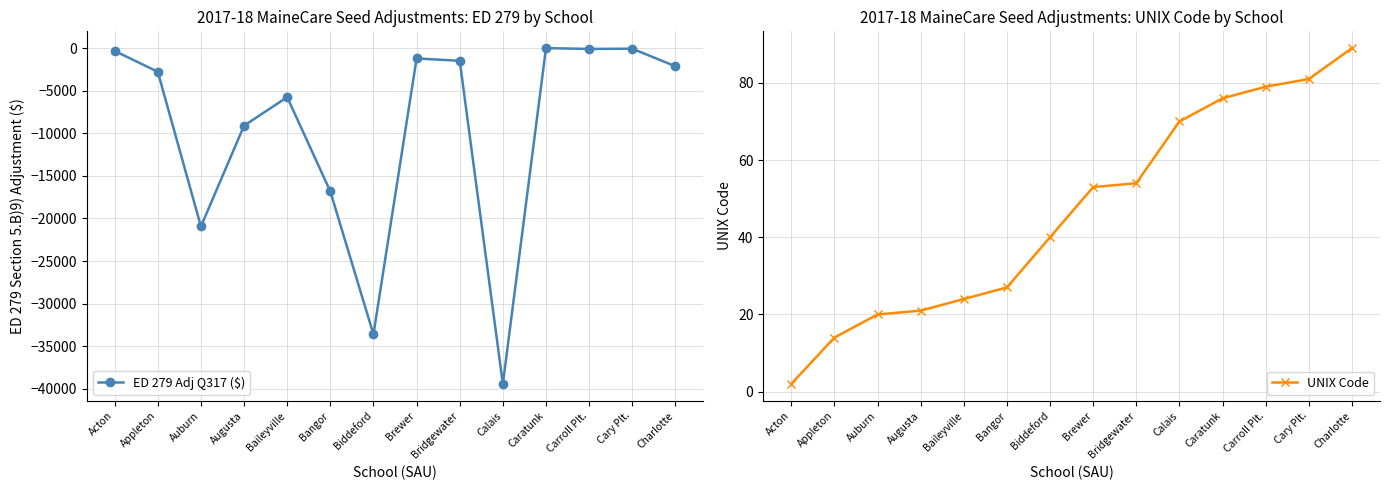

Reading left to right, transcribe all the data shown in this chart.

ED 279 Adj Q317 ($): -343.0	-2791.3	-20938.6	-9112.1	-5767.2	-16828.2	-33595.3	-1227.8	-1498.5	-39417.6	-13.4	-106.9	-81.2	-2141.1
UNIX Code: 2.0	14.0	20.0	21.0	24.0	27.0	40.0	53.0	54.0	70.0	76.0	79.0	81.0	89.0